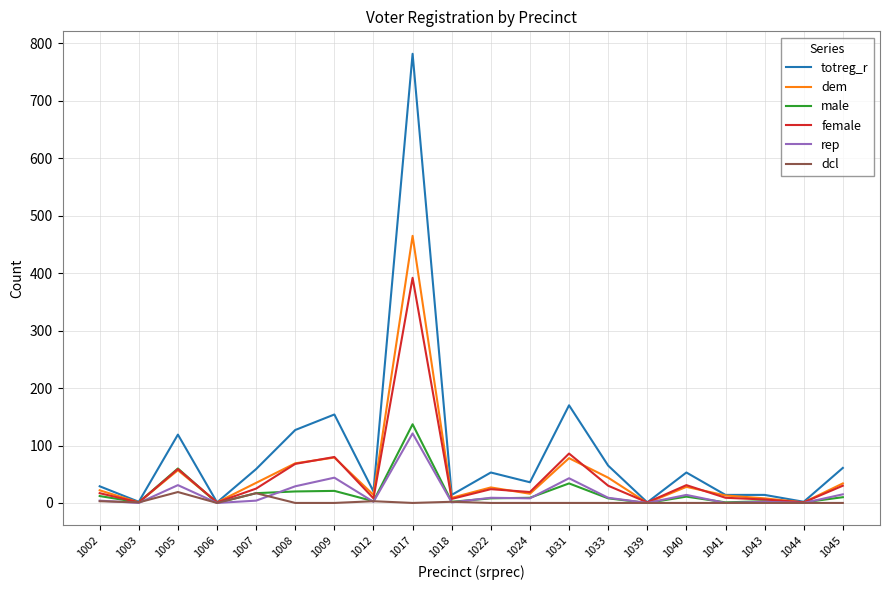

Which category has the highest value across all series?

1017